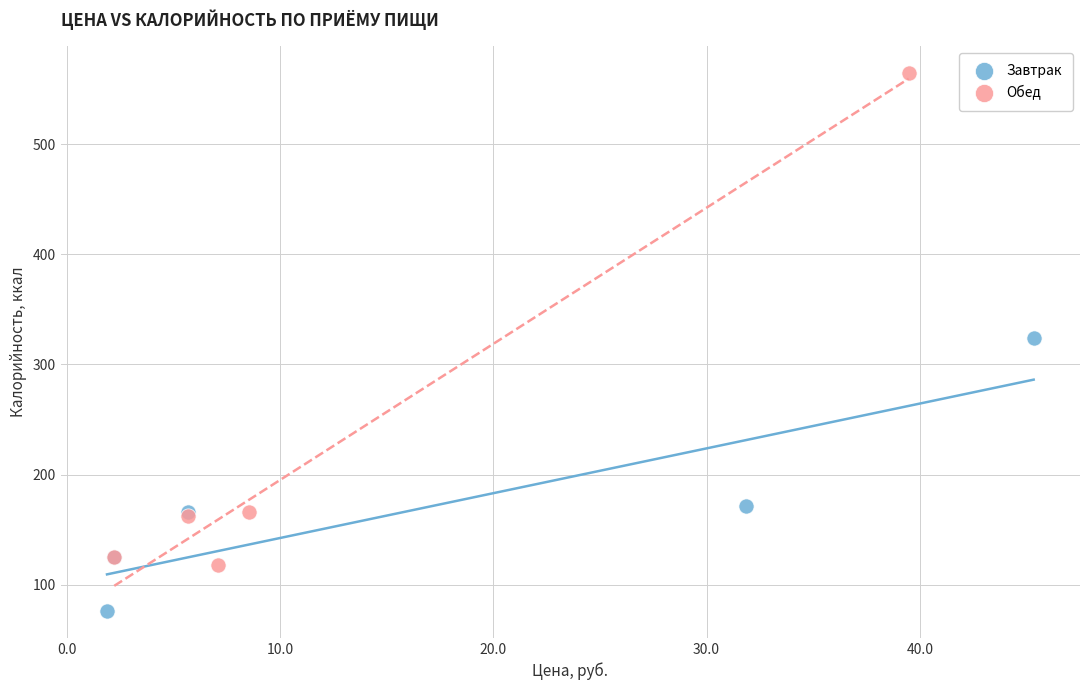

Which series has the largest Y range (max minus min)?

Обед